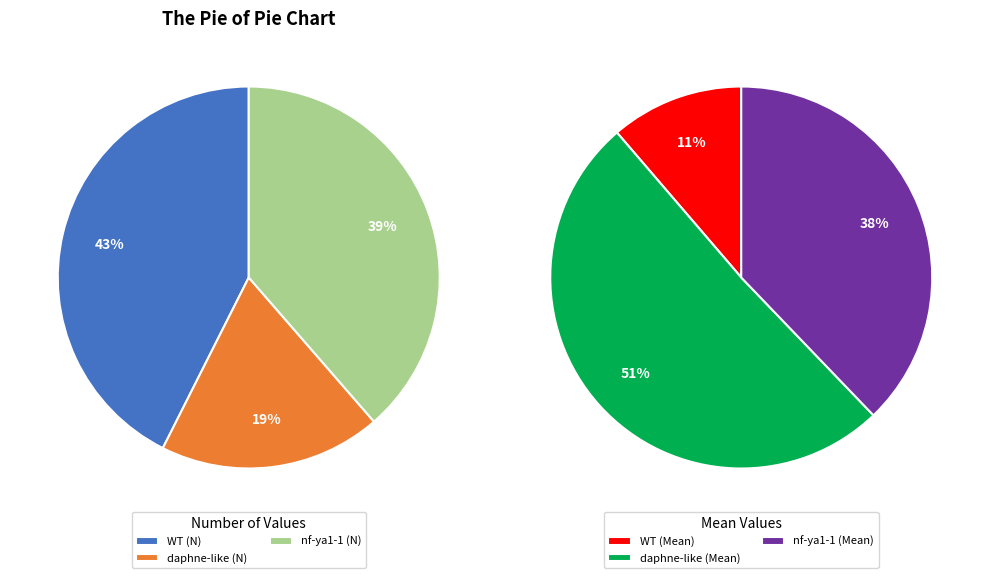

Between WT and daphne-like, which series saw the biggest shift?

WT